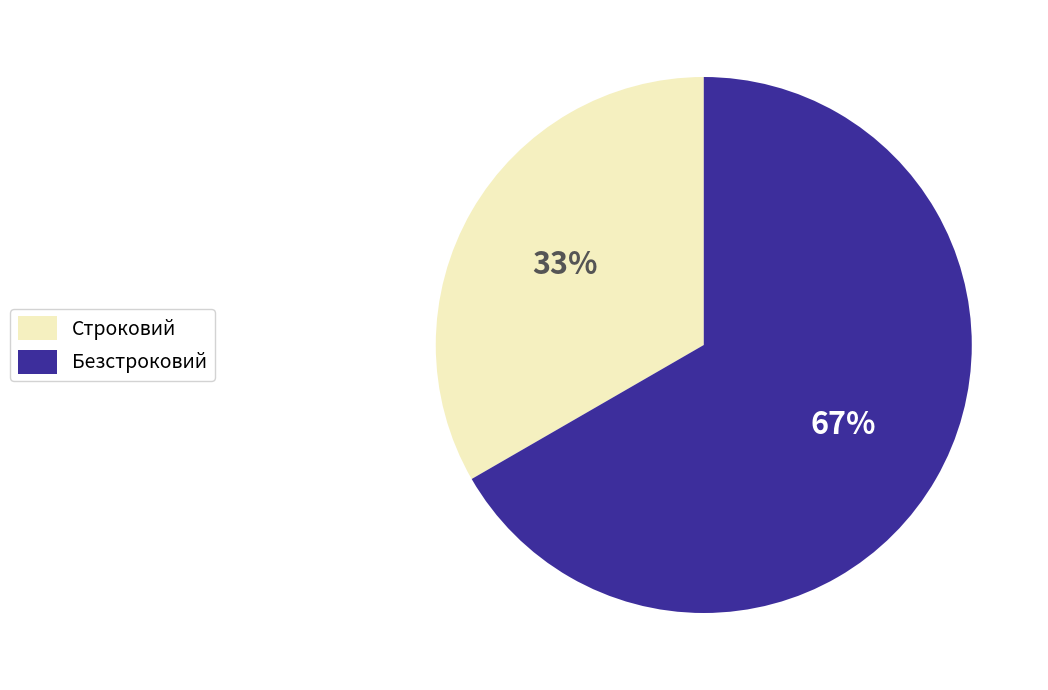

The Безстроковий slice represents 57% of the pie. True or false?

False